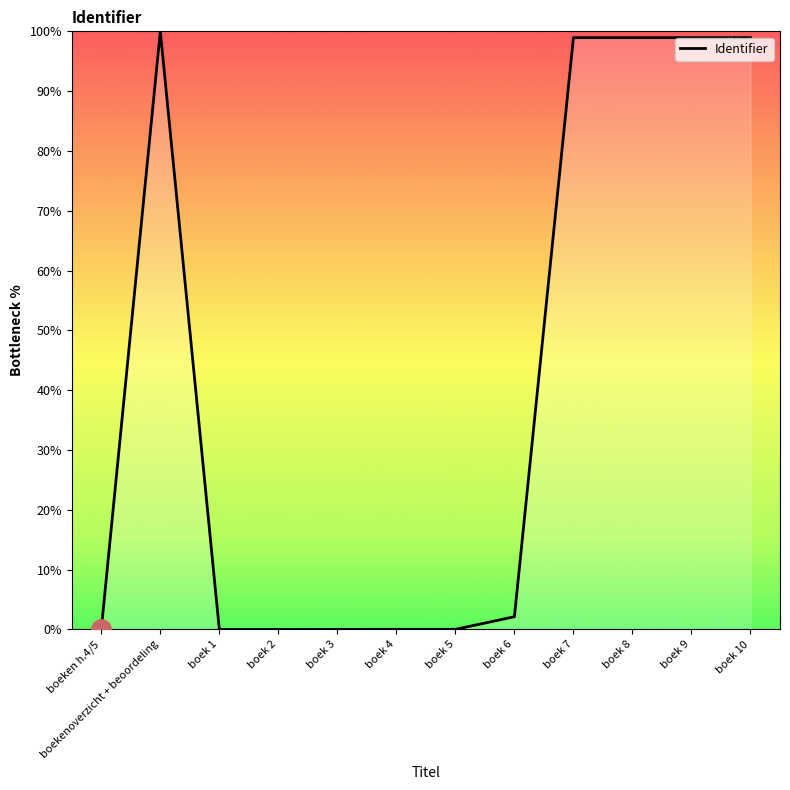

What is the approximate value at boek 6?

2.1